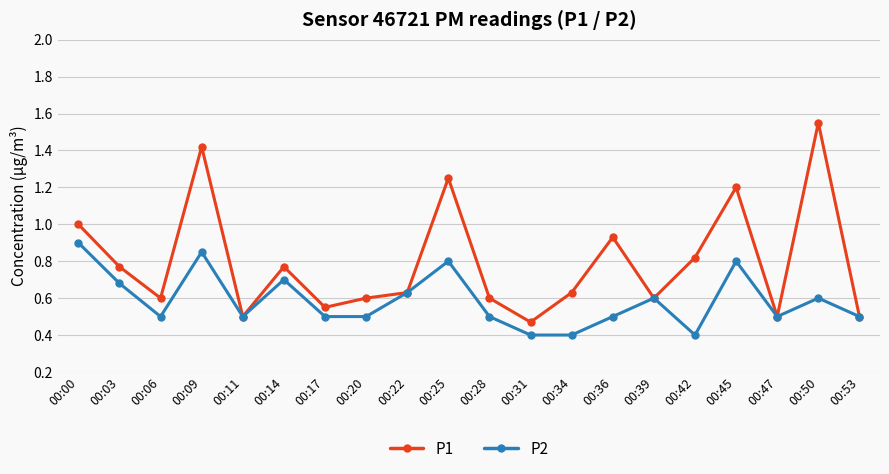

True or false: P2 has a value of 0.3 at 00:50.

False